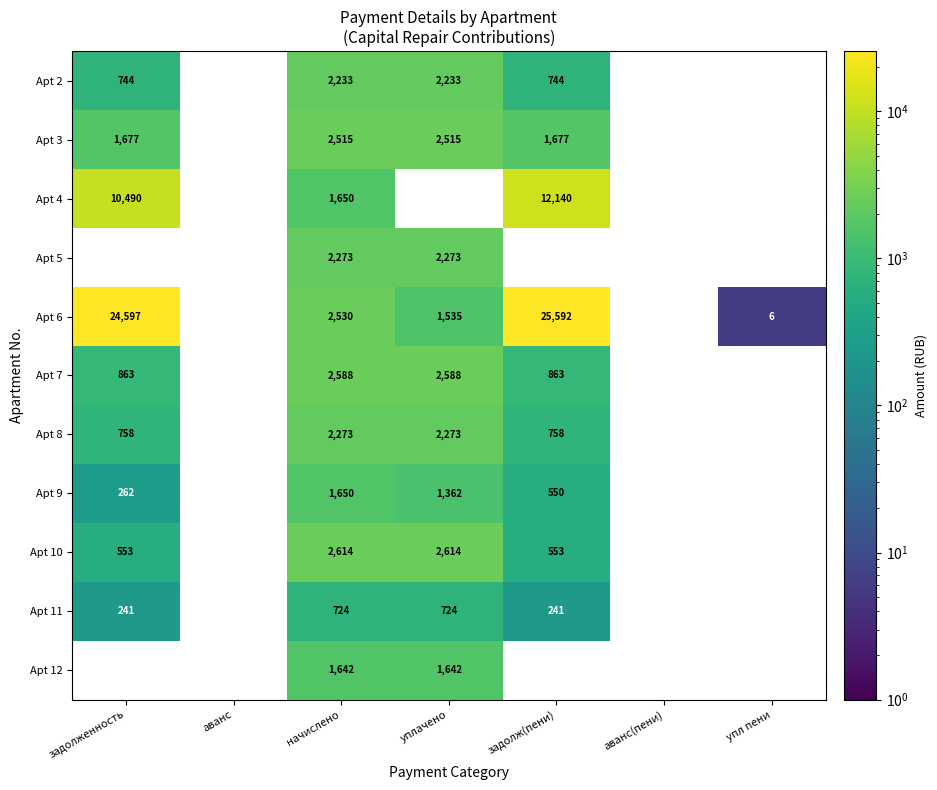

What is the sum of the Apt 7 values at задолженность and начислено?

3451